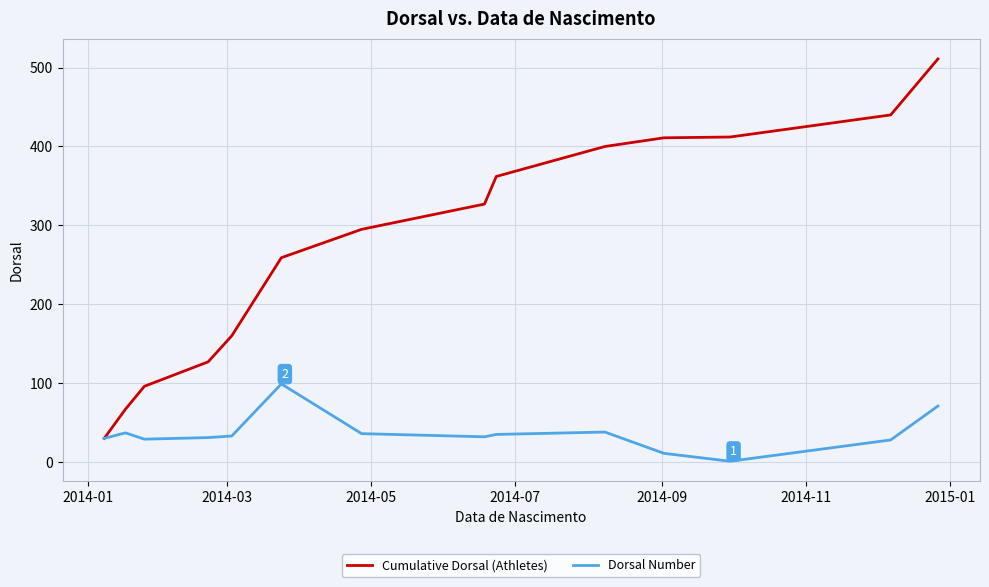

List the series in order of their peak value, lowest first.

Dorsal Number, Cumulative Dorsal (Athletes)